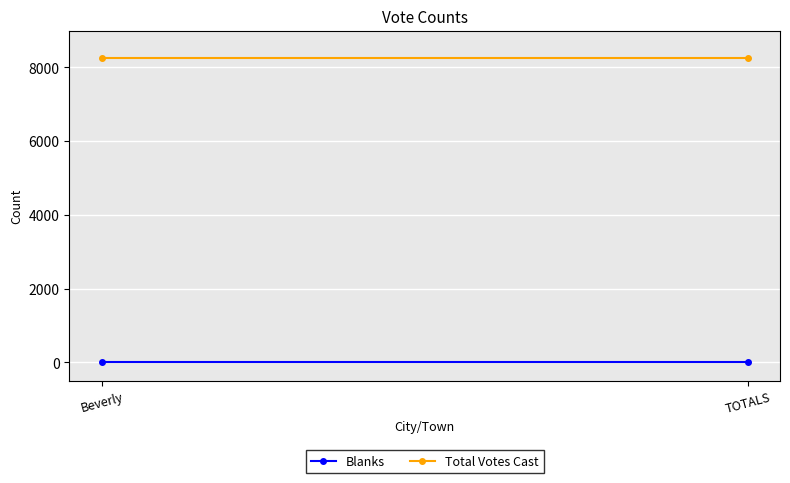

What are all the series names shown in the legend?

Blanks, Total Votes Cast